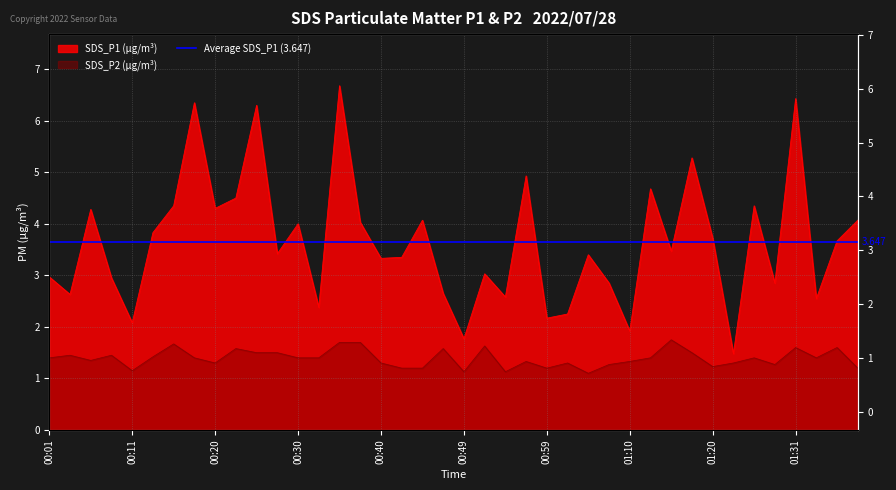

Does the chart have visible grid lines?

Yes